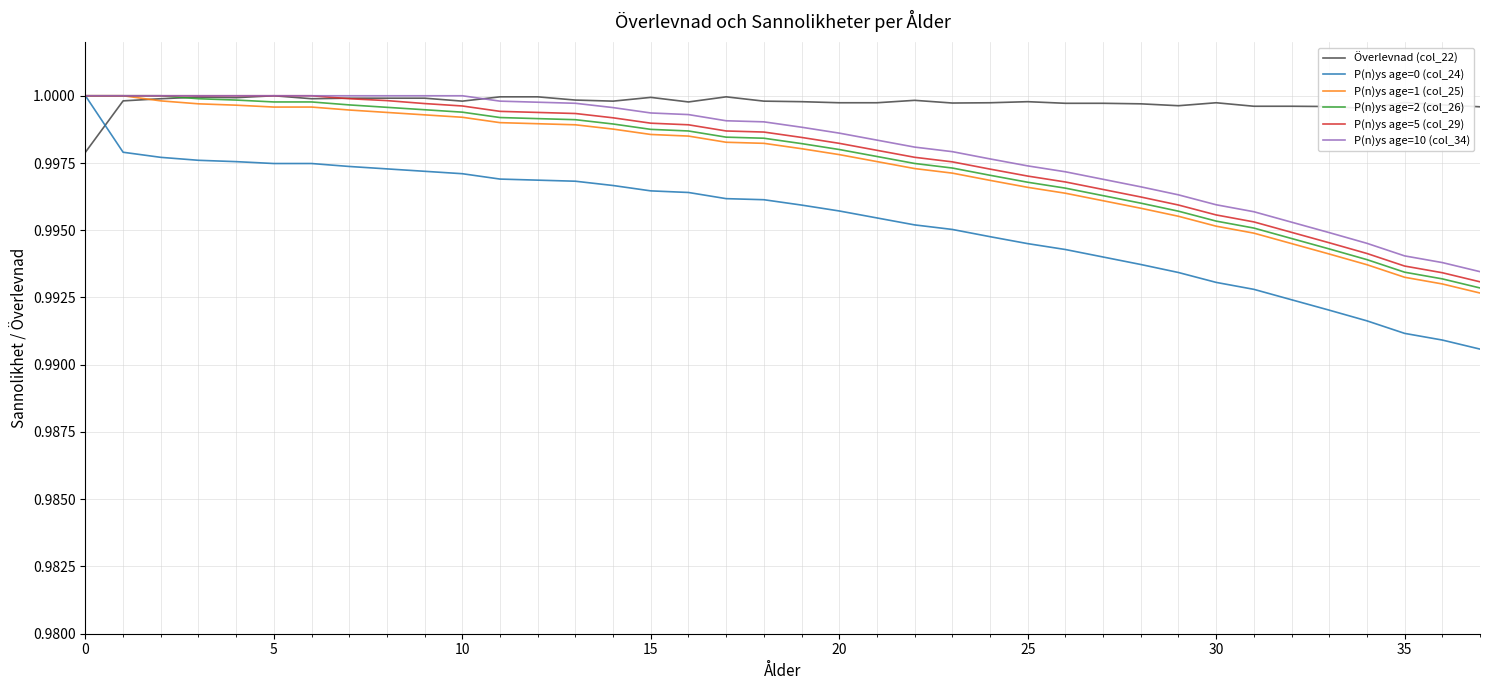

How many times do Överlevnad (col_22) and P(n)ys age=0 (col_24) cross each other?

1